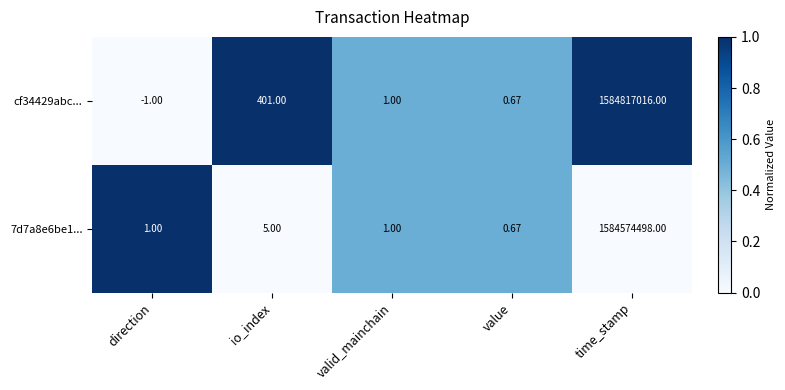

At which category is the sum across all series the highest?

time_stamp